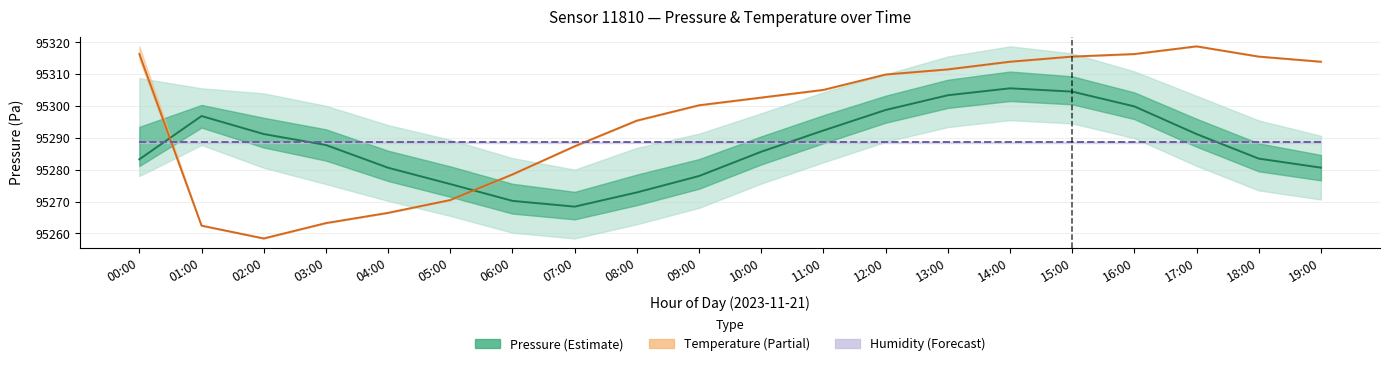

The Temperature series shows 47889.9 at 11:00. True or false?

False